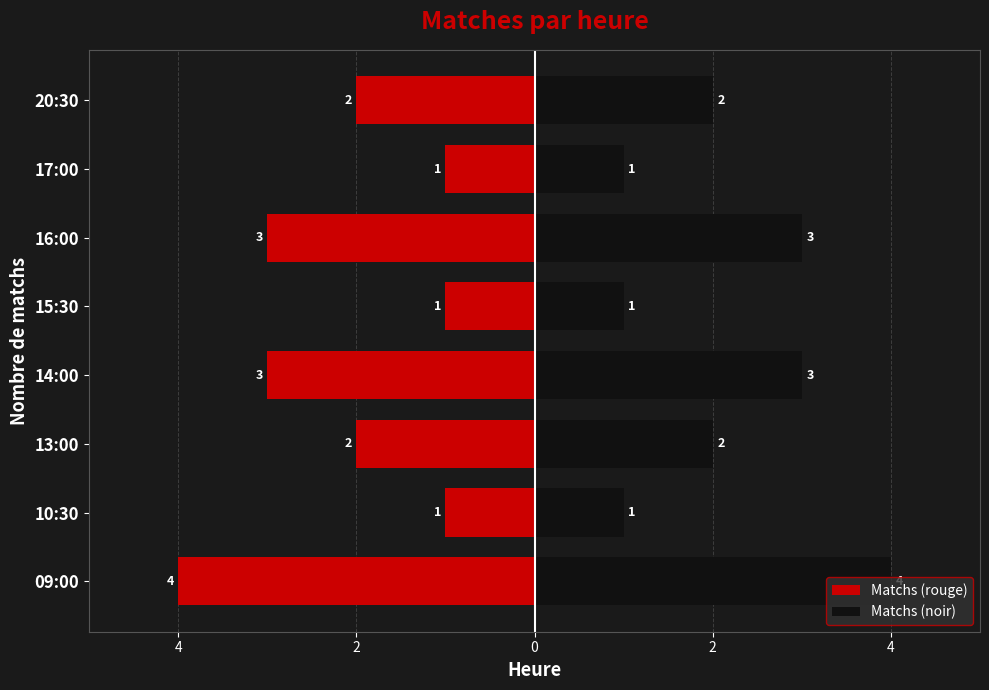

Count the Matchs (noir) values in the range 1 to 3.

7